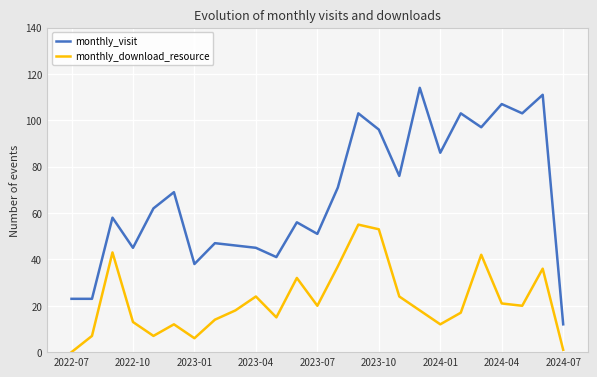

True or false: monthly_visit and monthly_download_resource cross at least once.

False